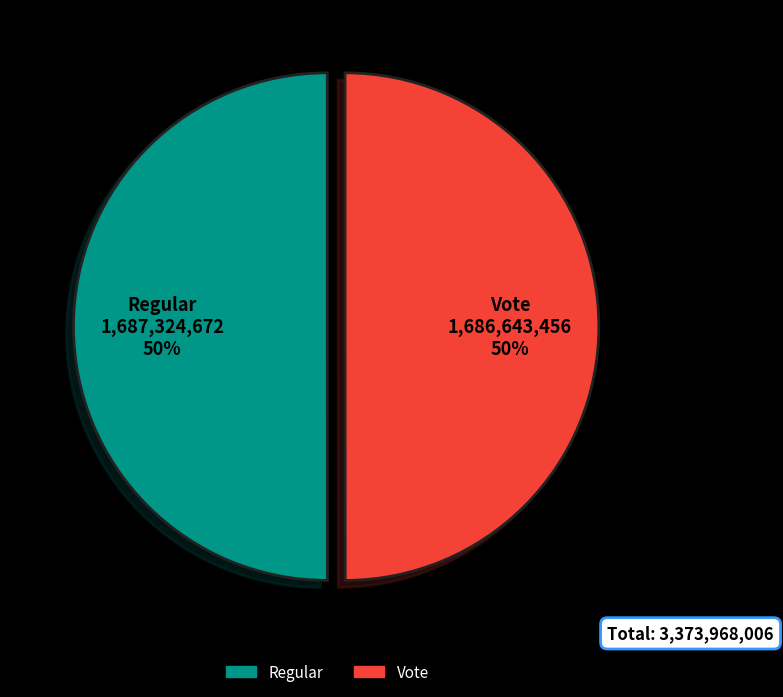

Is the sum of Vote and Regular greater than half?

Yes